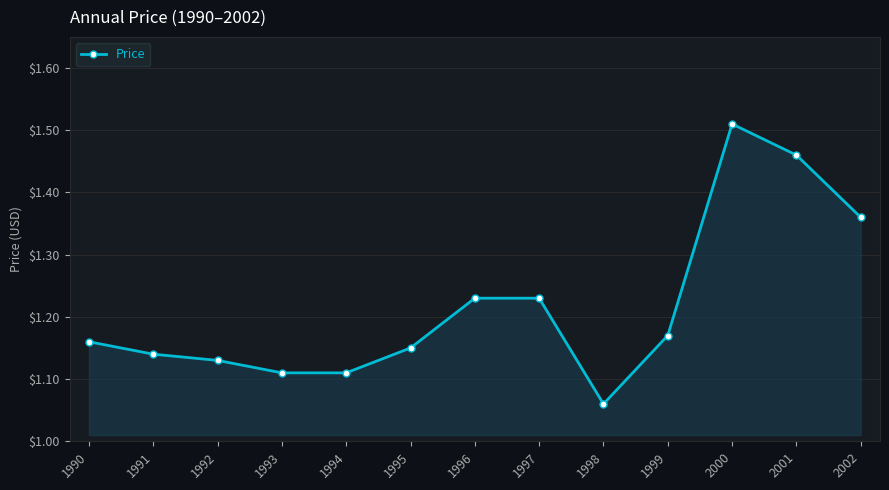

How many values are between 1 and 2?

13